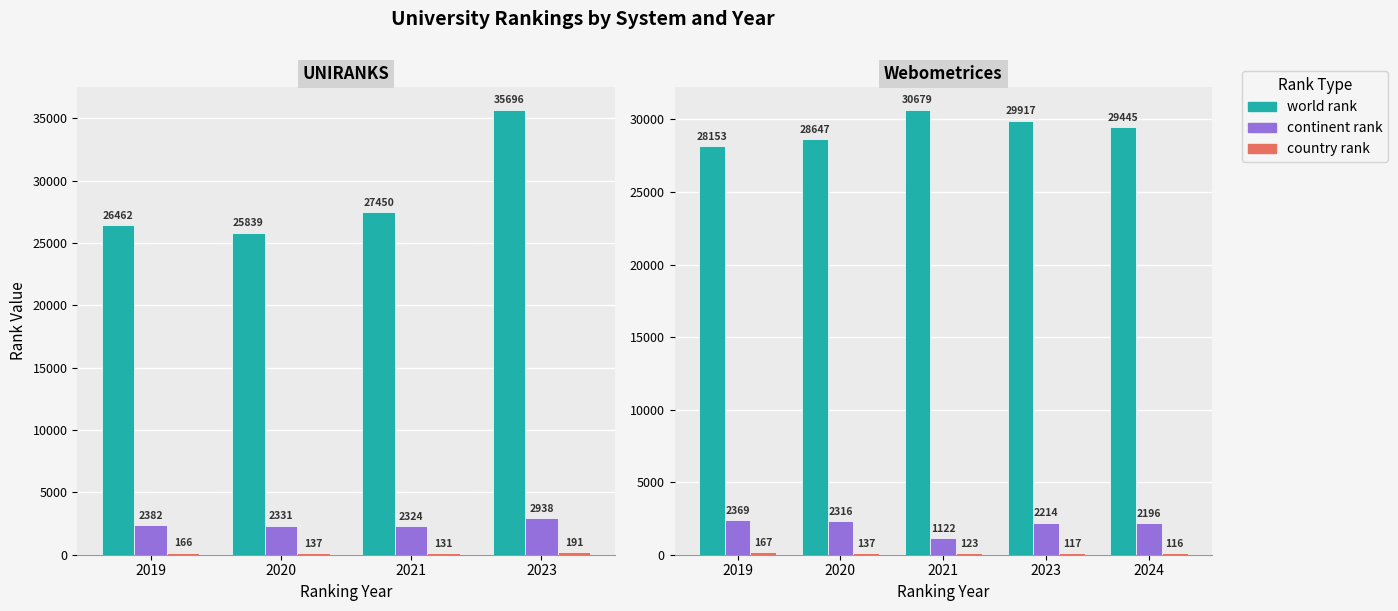

Rank the series at 2021 from lowest to highest value.

country rank, continent rank, world rank